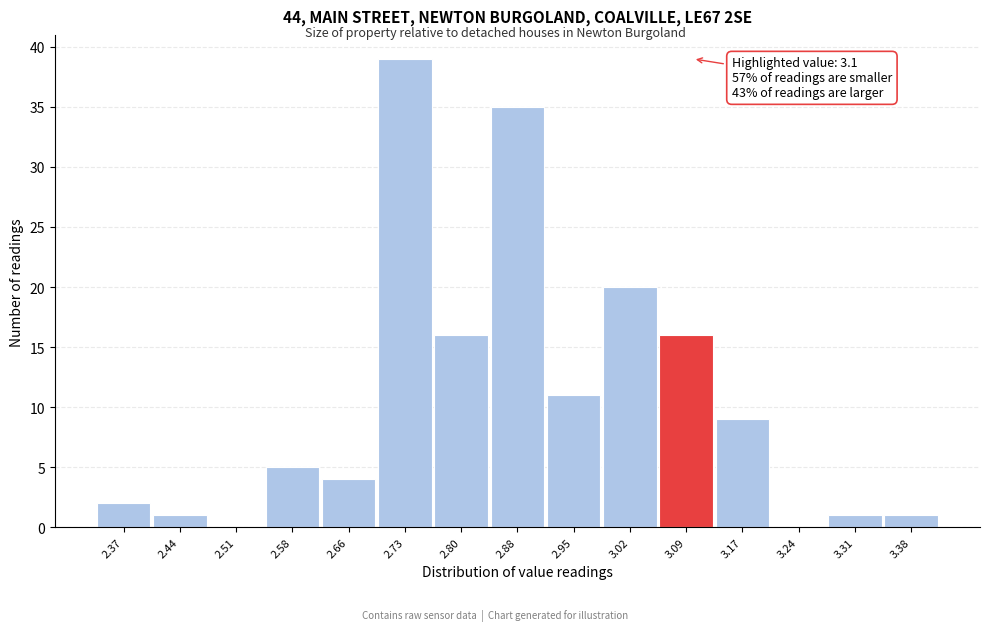

Which range on the x-axis has the tallest bar?

2.69 to 2.77